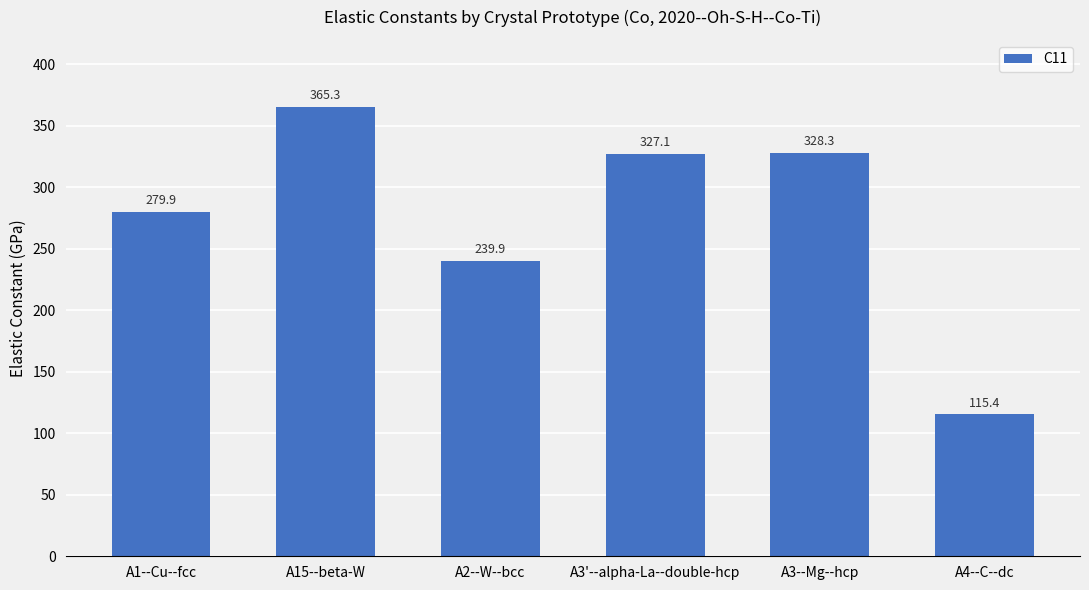

How many bars are there in total?

6